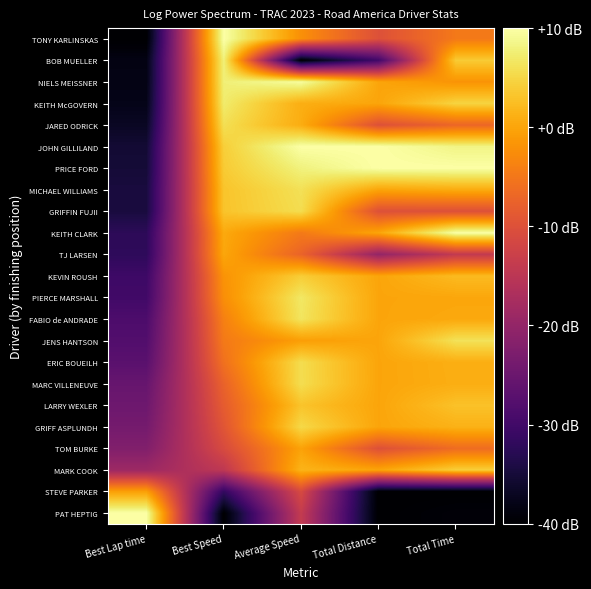

List the series in order of their peak value, lowest first.

STEVE PARKER, TOM BURKE, TJ LARSEN, LARRY WEXLER, KEVIN ROUSH, MARK COOK, GRIFF ASPLUNDH, ERIC BOUEILH, GRIFFIN FUJII, MARC VILLENEUVE, JARED ODRICK, MICHAEL WILLIAMS, JENS HANTSON, FABIO de ANDRADE, PIERCE MARSHALL, KEITH McGOVERN, BOB MUELLER, NIELS MEISSNER, KEITH CLARK, TONY KARLINSKAS, PAT HEPTIG, JOHN GILLILAND, PRICE FORD